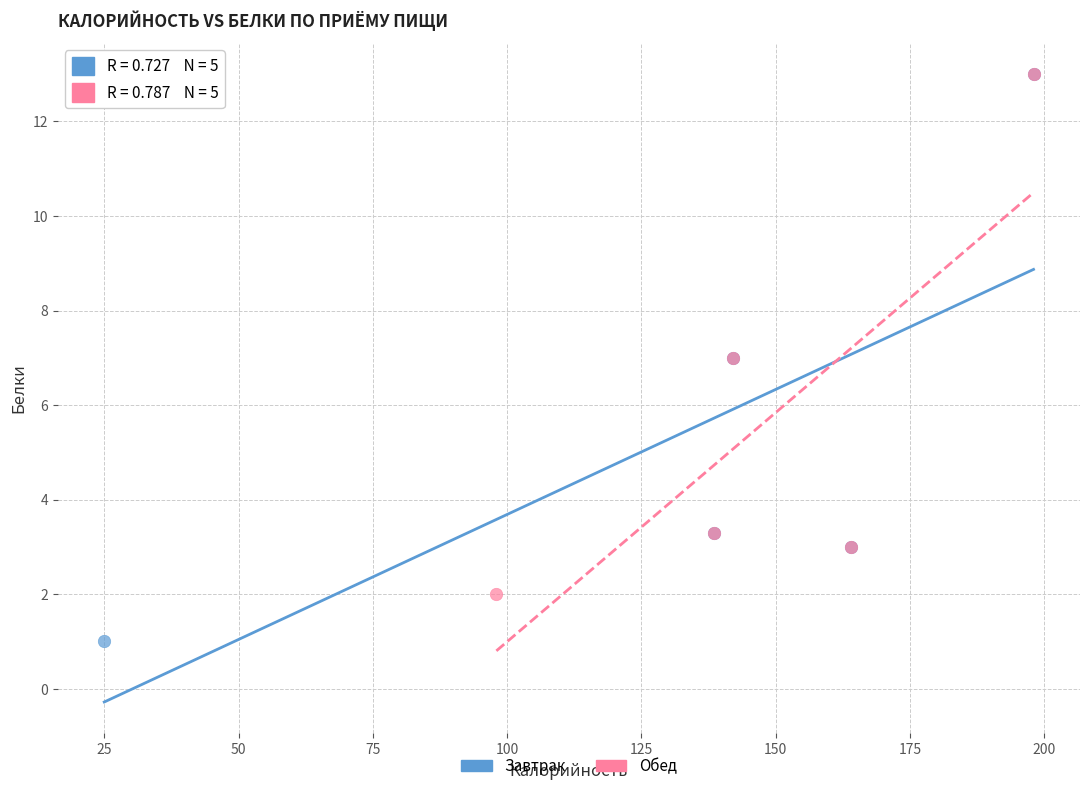

What are all the series names shown in the legend?

Завтрак, Обед